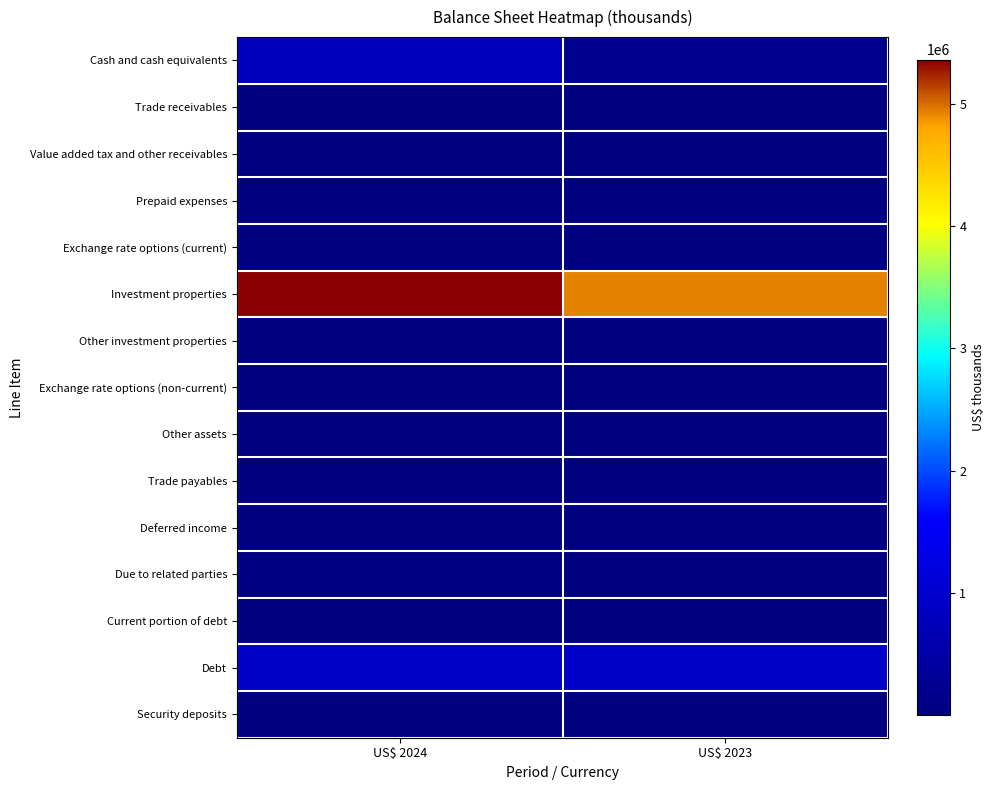

Reading left to right, list all the values displayed in this chart.

Cash and cash equivalents: US$ 2024=745442	US$ 2023=196692
Trade receivables: US$ 2024=4161	US$ 2023=5950
Value added tax and other receivables: US$ 2024=31358	US$ 2023=40158
Prepaid expenses: US$ 2024=6094	US$ 2023=270
Exchange rate options (current): US$ 2024=195	US$ 2023=143
Investment properties: US$ 2024=5363110	US$ 2023=4937213
Other investment properties: US$ 2024=3626	US$ 2023=3472
Exchange rate options (non-current): US$ 2024=5732	US$ 2023=2172
Other assets: US$ 2024=400	US$ 2023=566
Trade payables: US$ 2024=7899	US$ 2023=9855
Deferred income: US$ 2024=1089	US$ 2023=2927
Due to related parties: US$ 2024=47943	US$ 2023=940
Current portion of debt: US$ 2024=2368	US$ 2023=3683
Debt: US$ 2024=915196	US$ 2023=915918
Security deposits: US$ 2024=22608	US$ 2023=22397